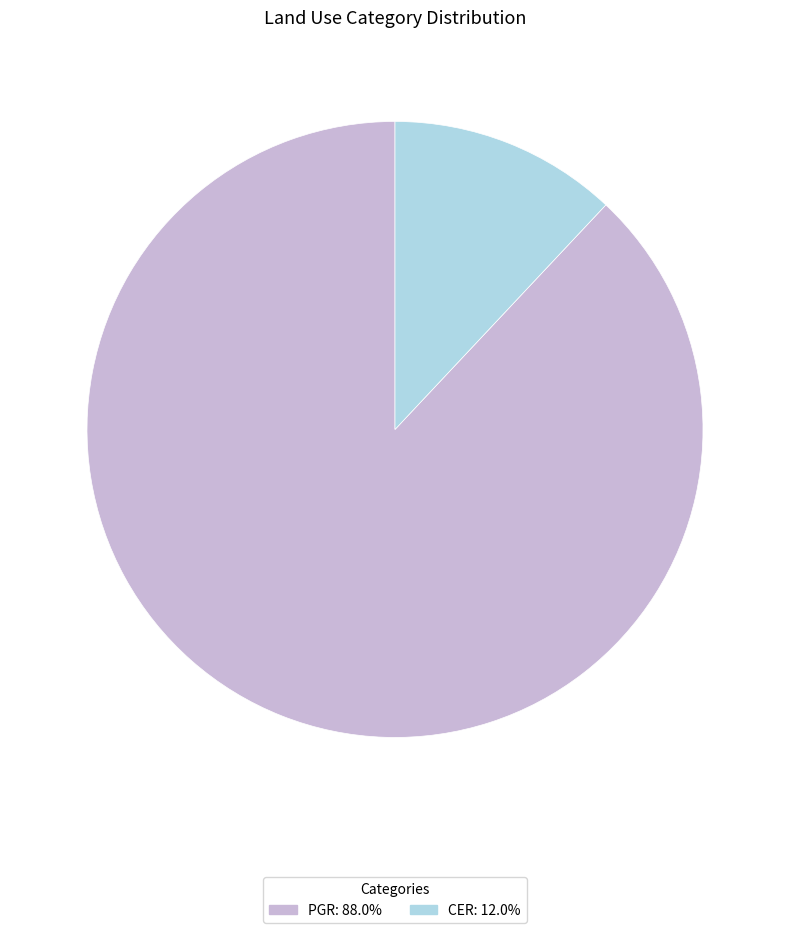

How many slices are in this pie chart?

2